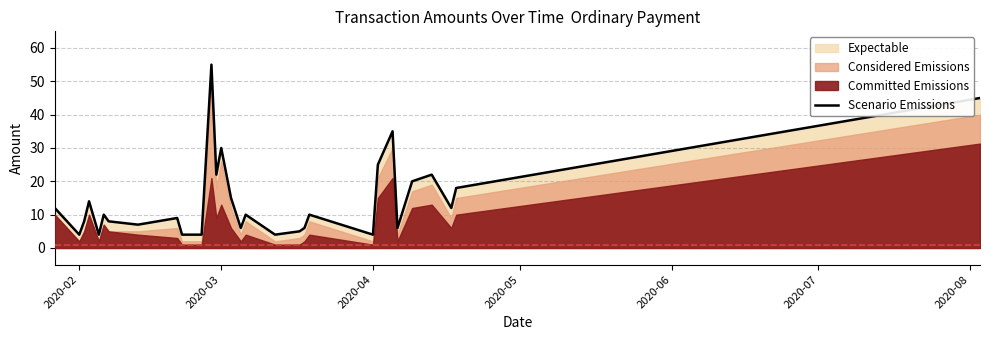

What is the maximum value for Scenario Emissions?

55